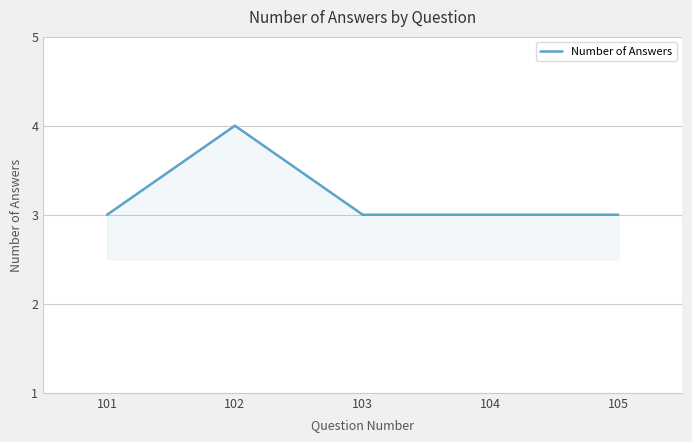

What is the average value?

3